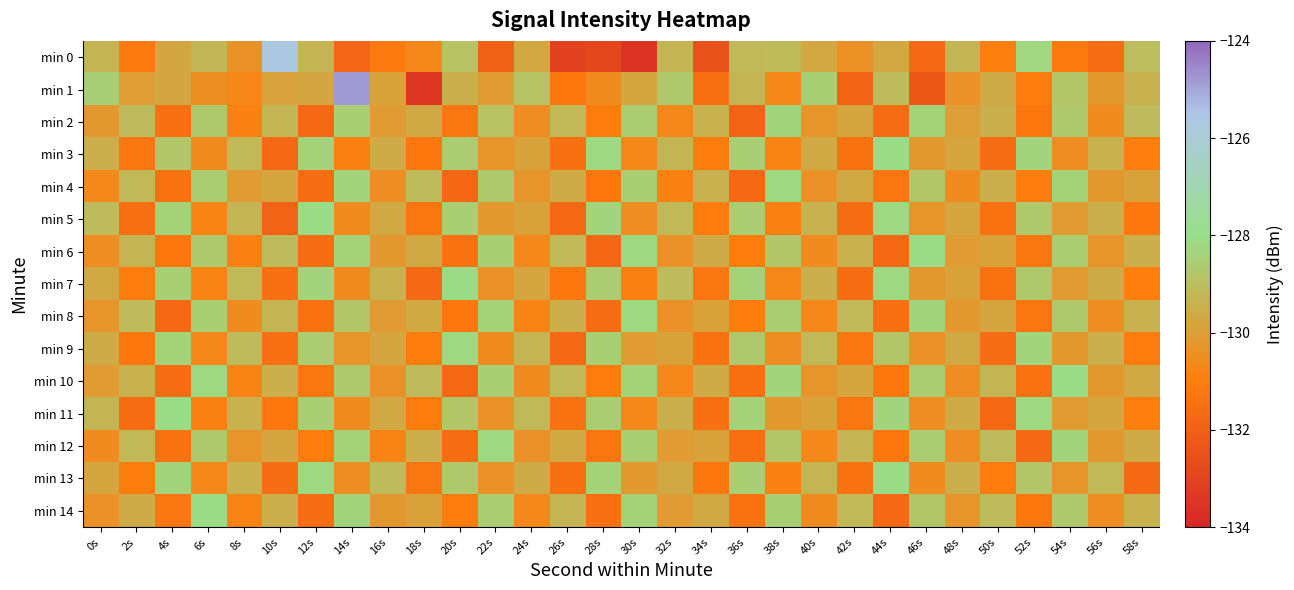

List the series in order of their peak value, lowest first.

min 2, min 4, min 8, min 9, min 12, min 3, min 5, min 6, min 7, min 10, min 11, min 13, min 14, min 0, min 1